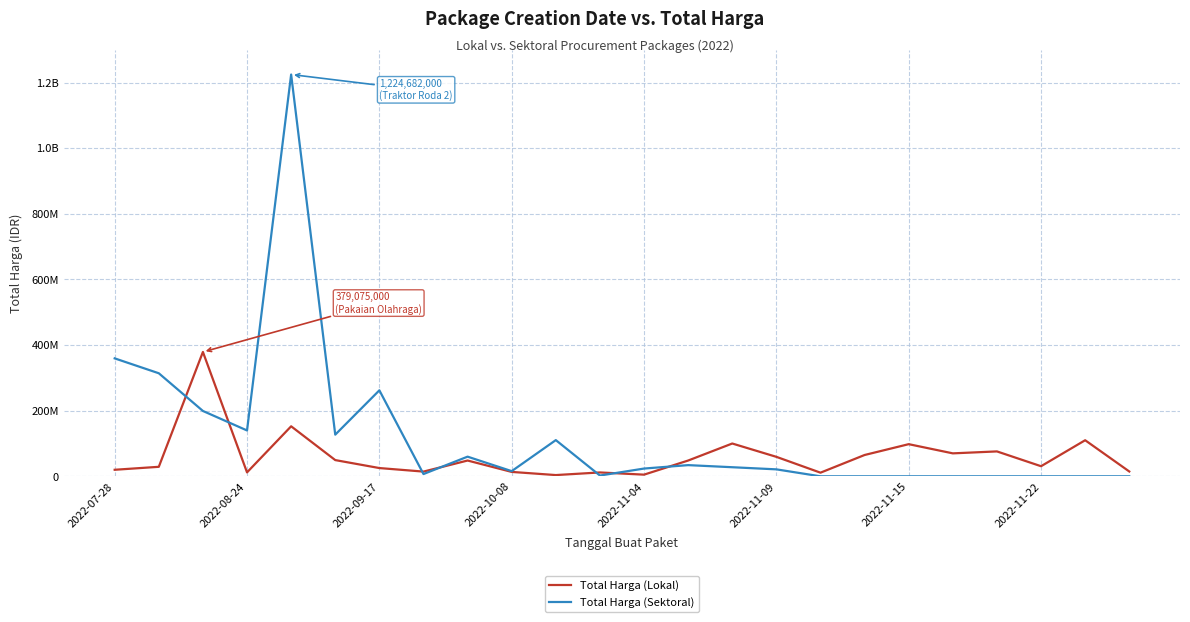

True or false: Total Harga (Lokal) has more than 2 interior local peaks.

True